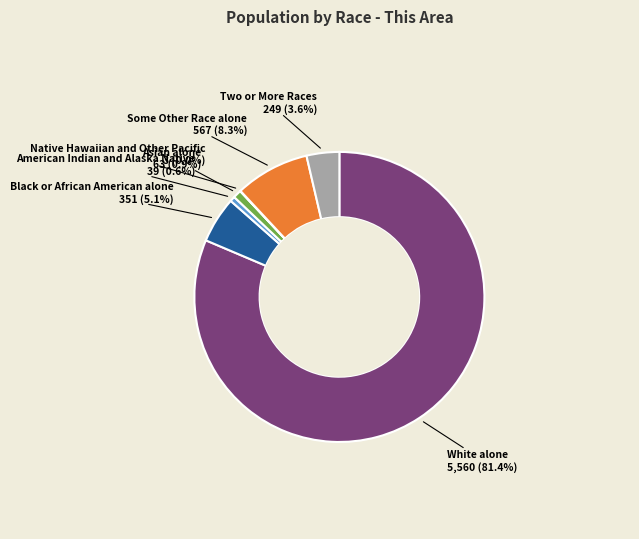

Is there a majority slice in this chart?

Yes